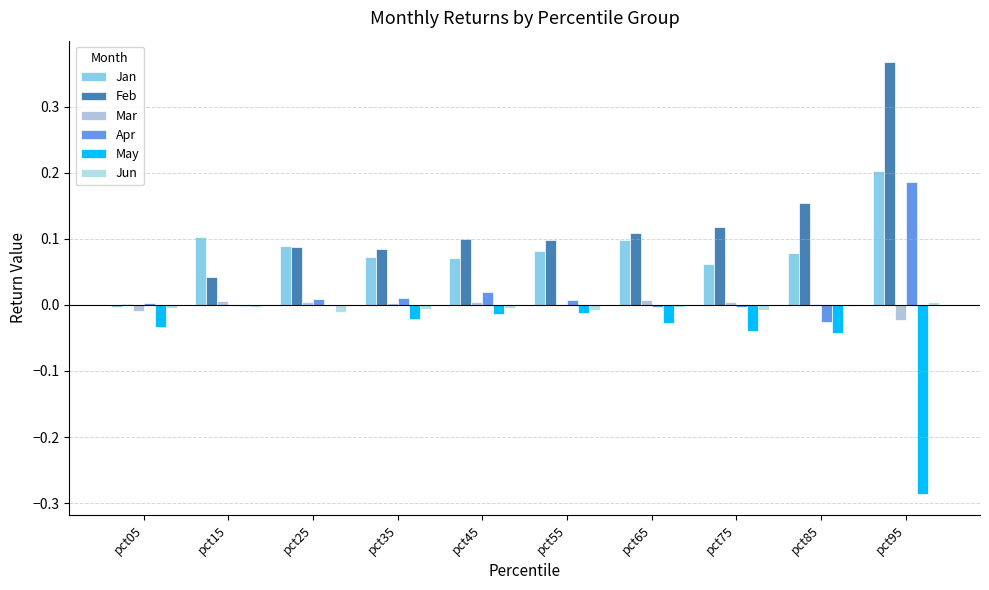

How many values in the Jan series exceed 0?

9